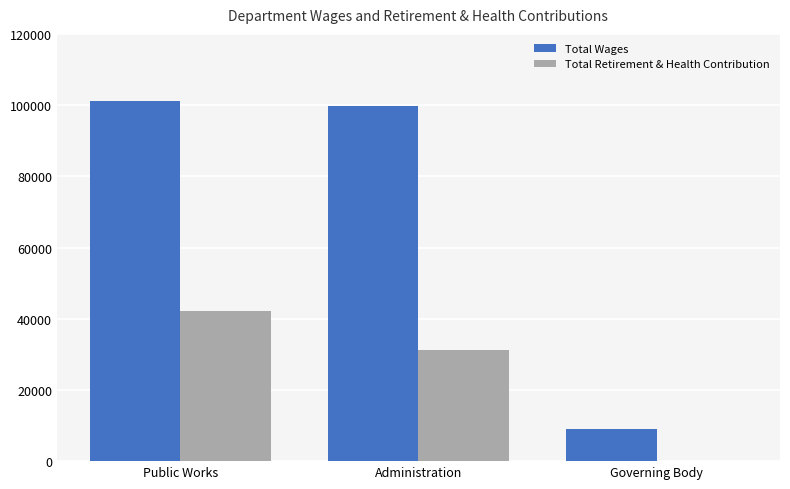

What is the maximum value for Total Retirement & Health Contribution?

42191